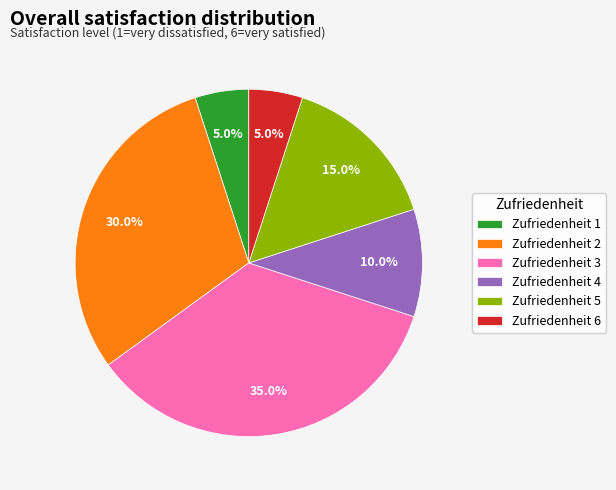

To the nearest percent, what is the difference between the largest and smallest slice percentages?

30%